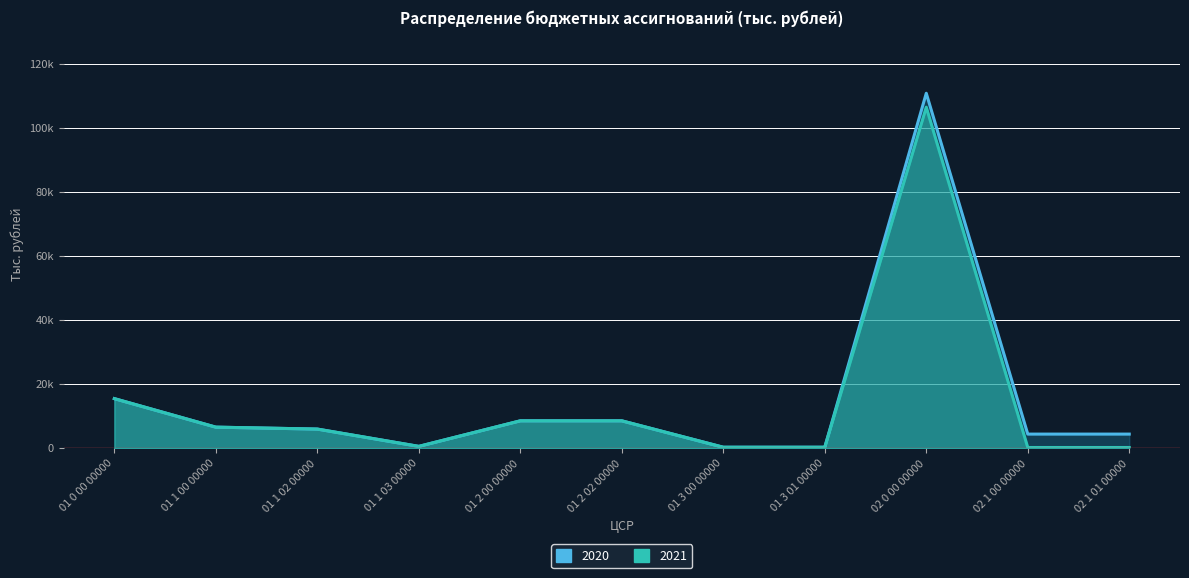

Which series has the largest range (max minus min)?

2020